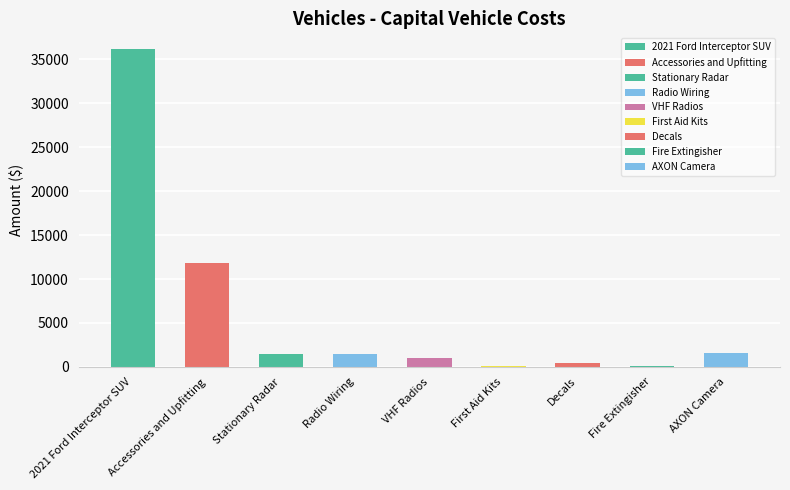

What position from the right is Radio Wiring?

6